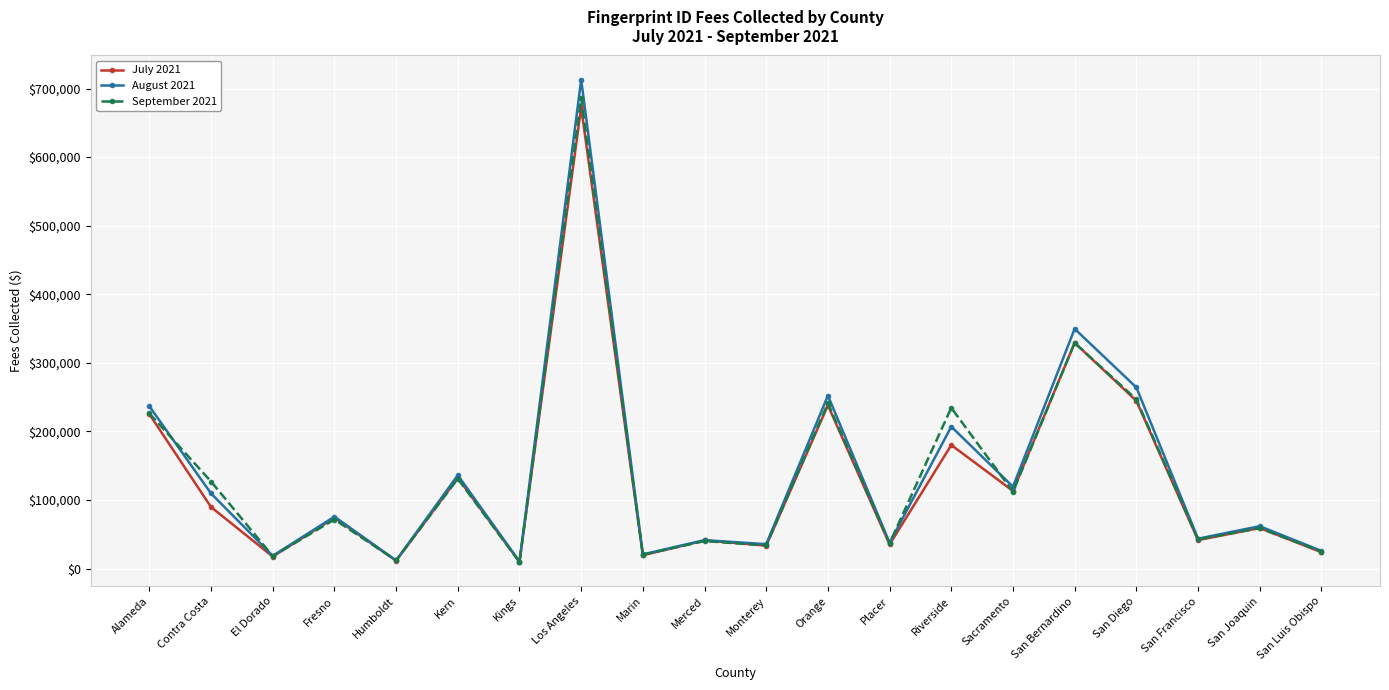

Where do September 2021 and August 2021 first cross each other?

Alameda and Contra Costa